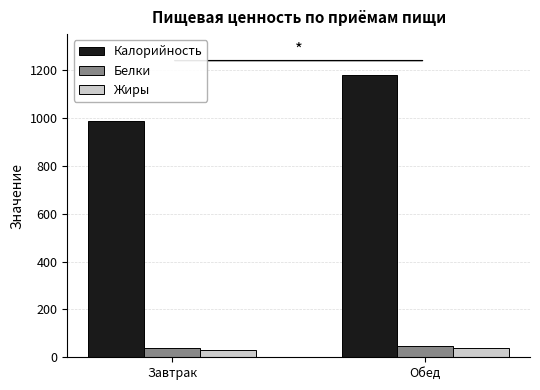

What is the label of the 2nd bar from the right?

Завтрак